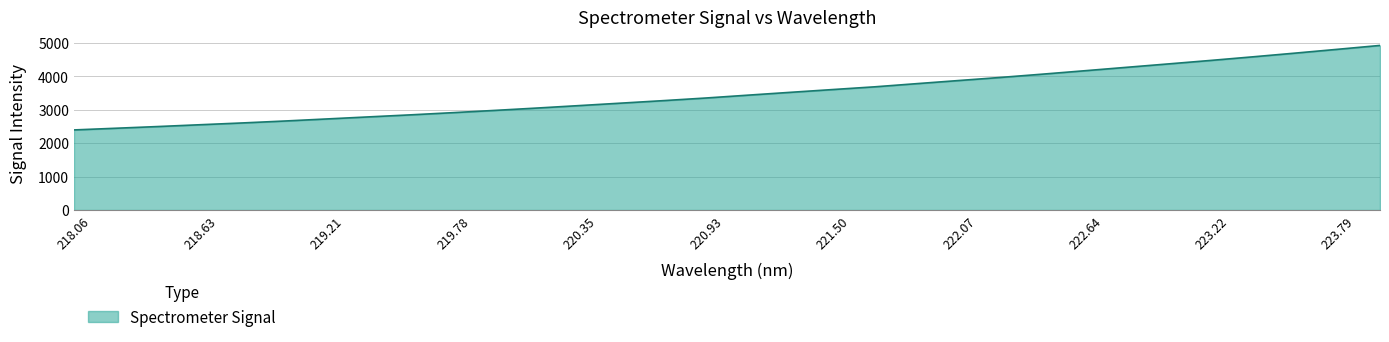

What is the difference between the maximum and minimum values?

2530.3